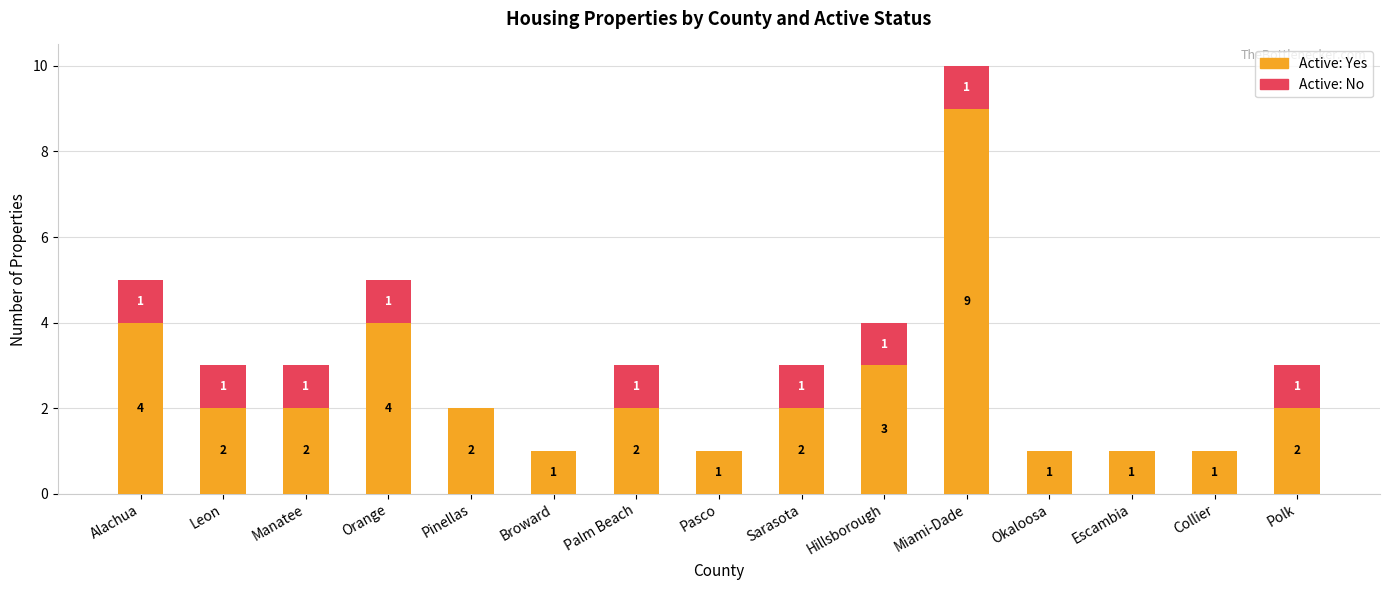

At which category is the sum across all series the highest?

Miami-Dade